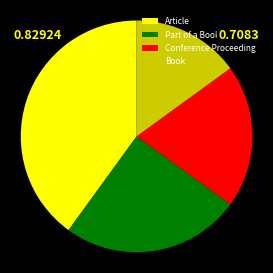

Which category has the biggest portion of the pie?

Article